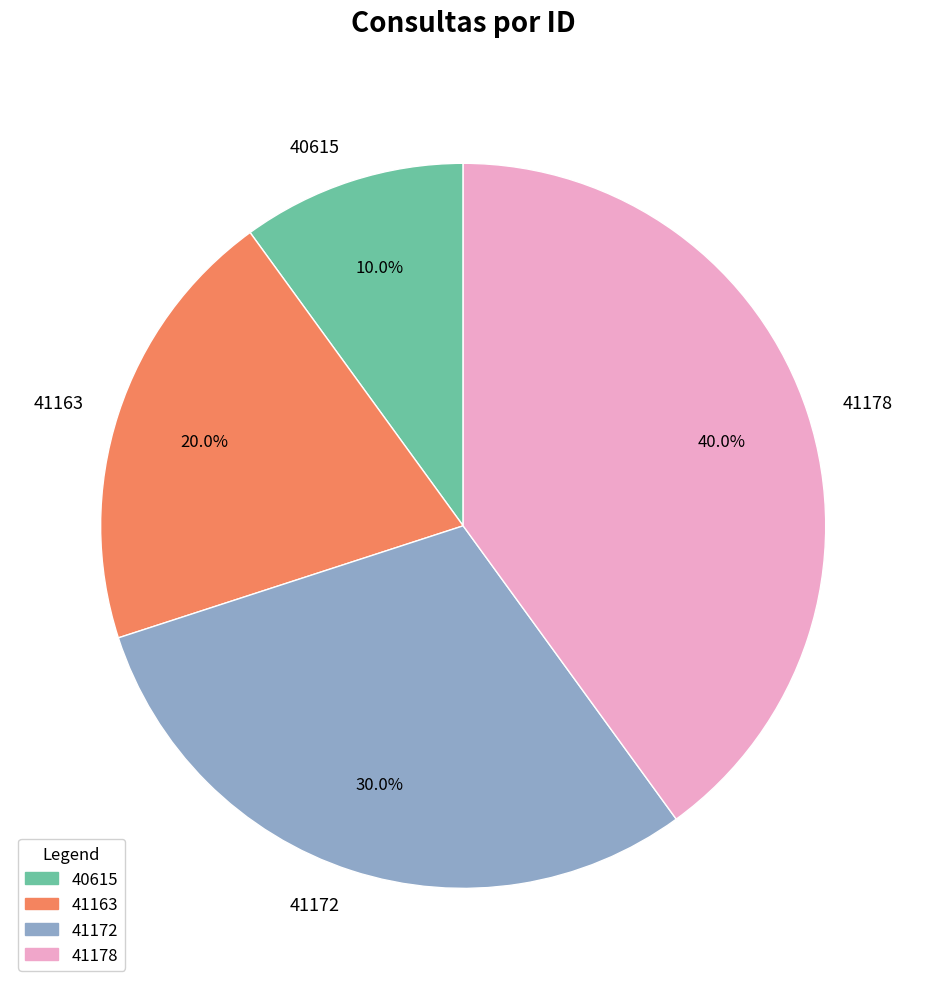

How many slices are in this pie chart?

4